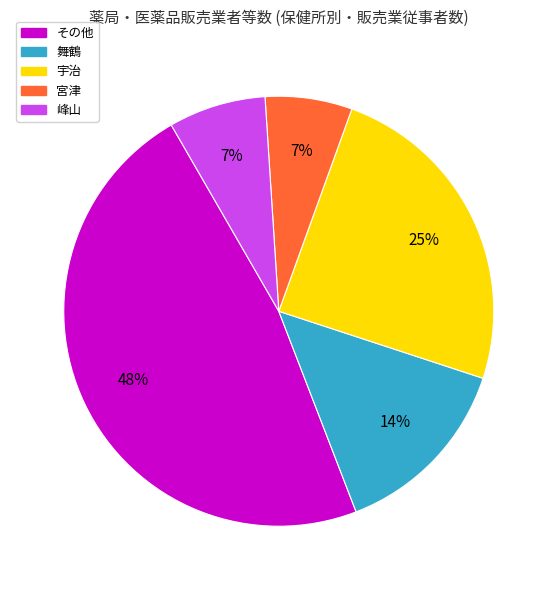

Is there a majority slice in this chart?

No